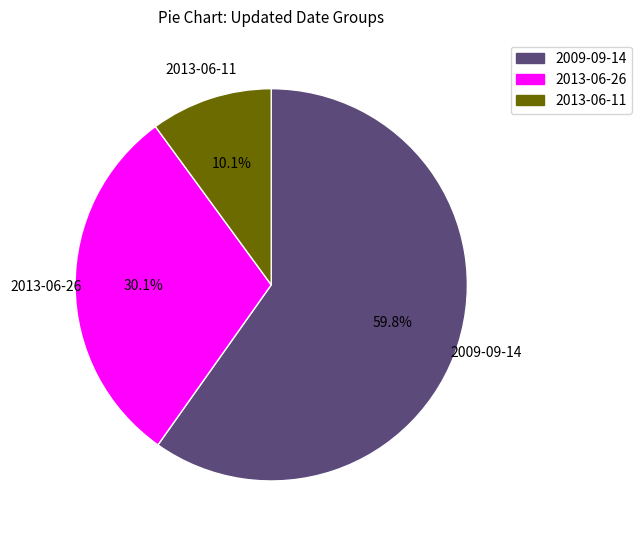

What is the smallest slice in the pie chart?

2013-06-11